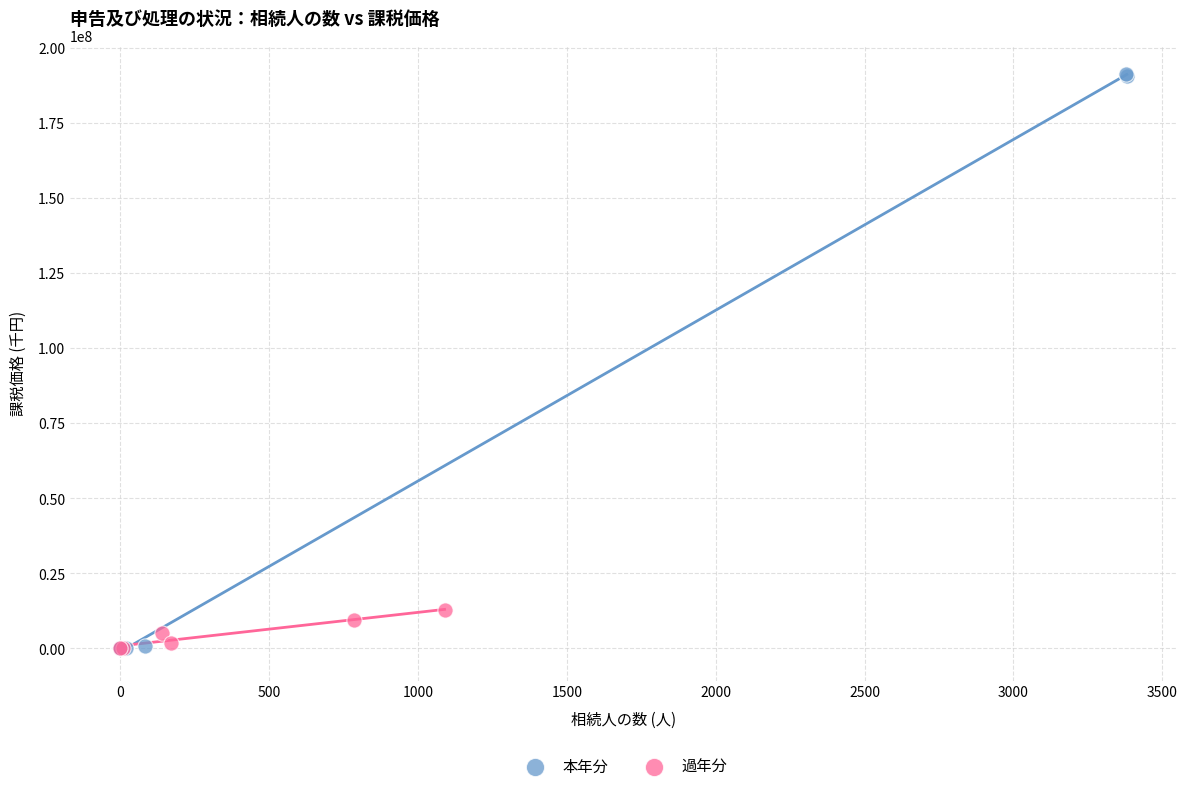

Which series reaches the maximum Y coordinate?

本年分